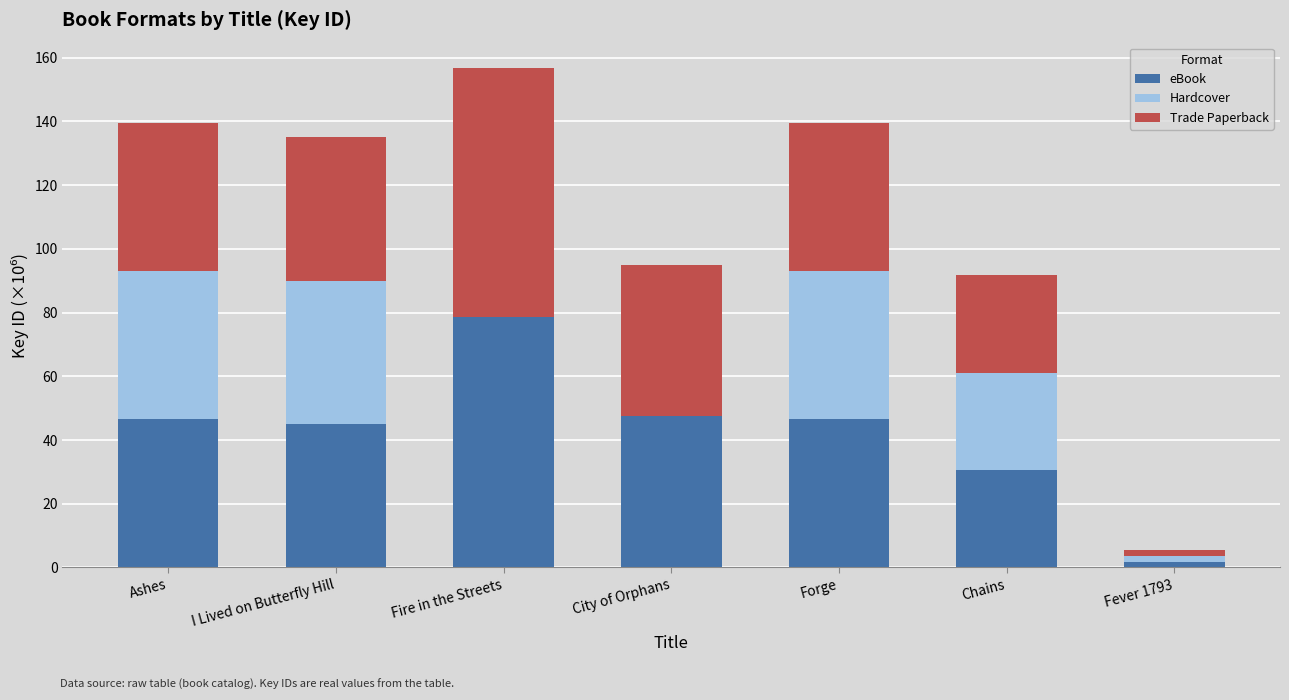

What is the maximum value for eBook?

78.4